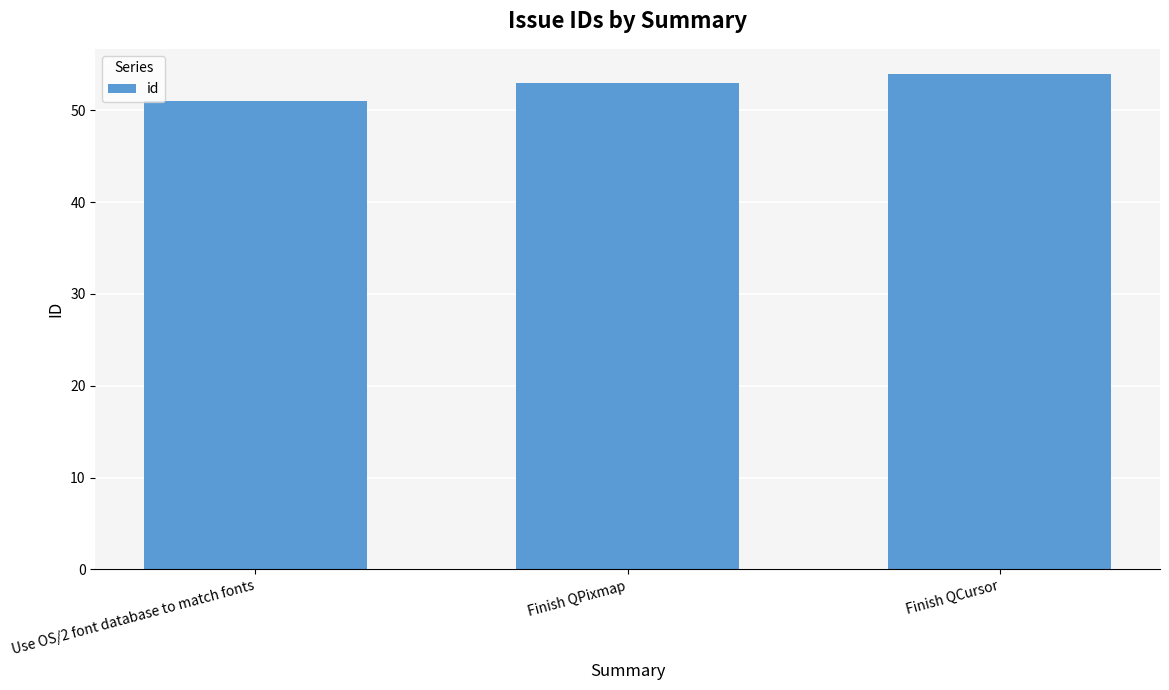

Reading right to left, what are all the values shown in this chart?

54	53	51